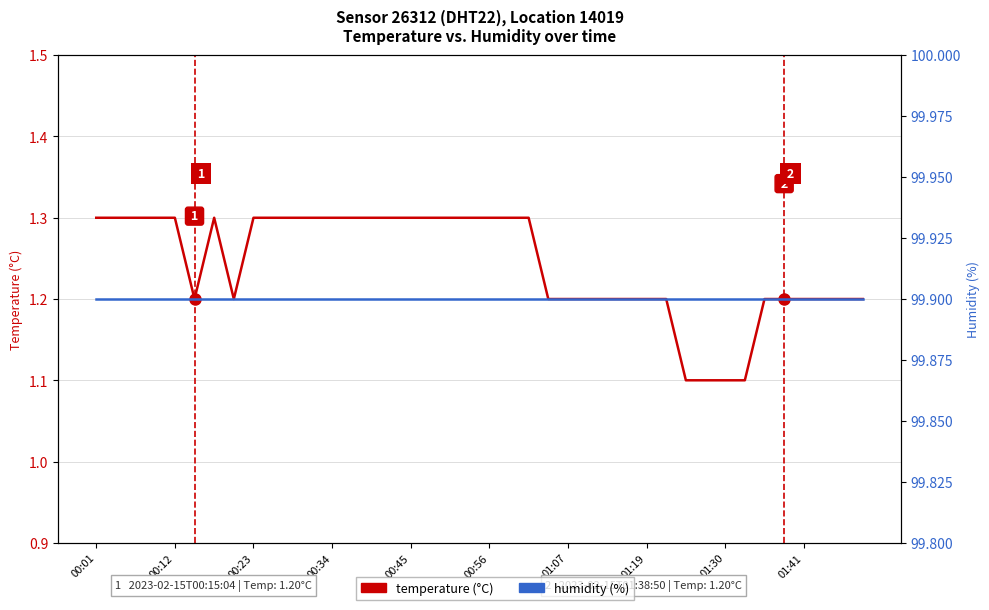

True or false: temperature (°C) has more than 1 interior local peaks.

False